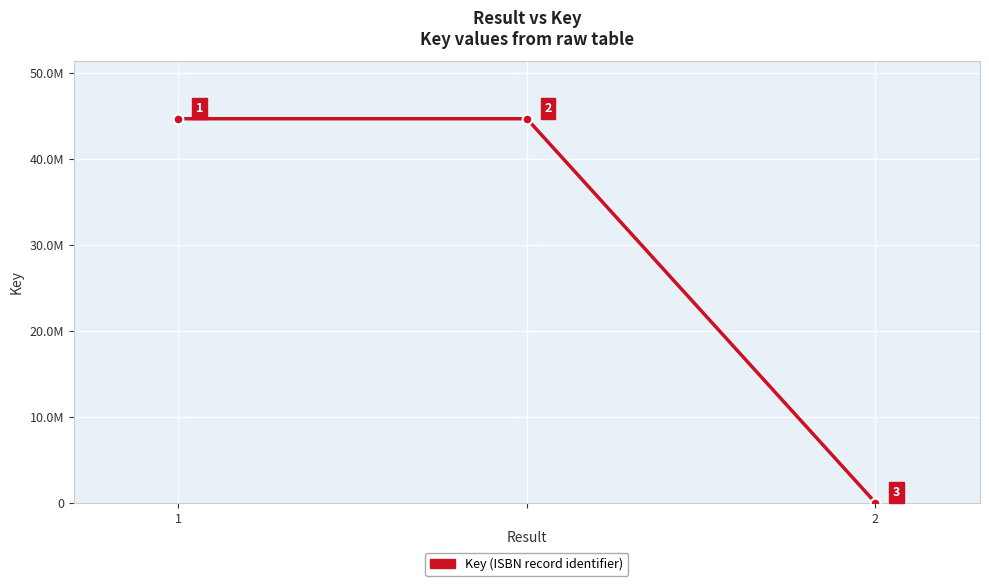

Does the chart have visible grid lines?

Yes